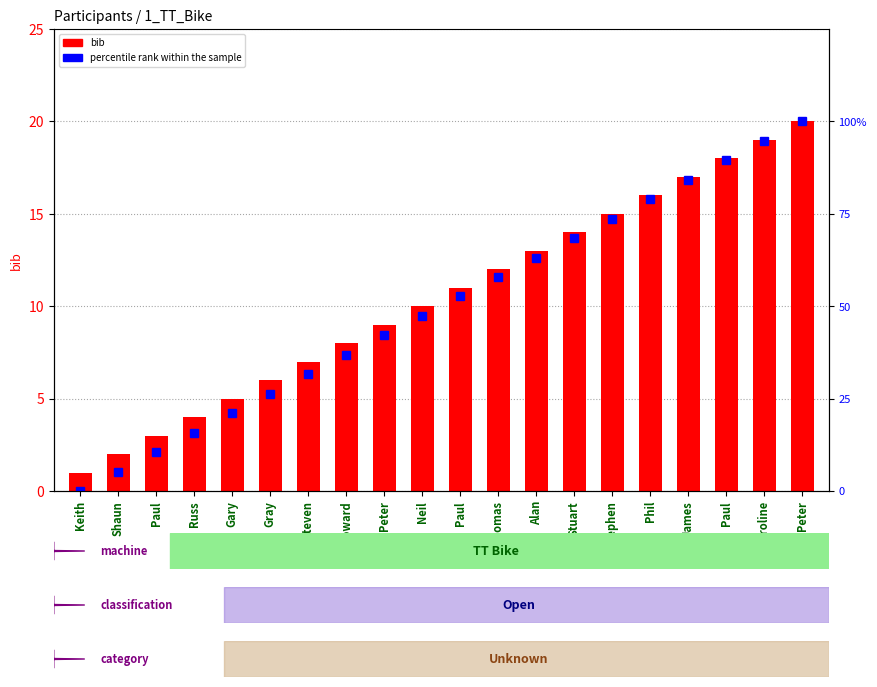

At which label is bib closest to 10?

Neil